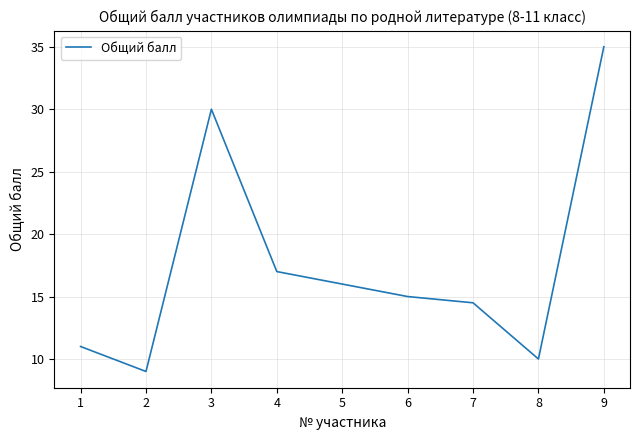

How many interior local valleys (lower than both neighbors) does the data have?

2